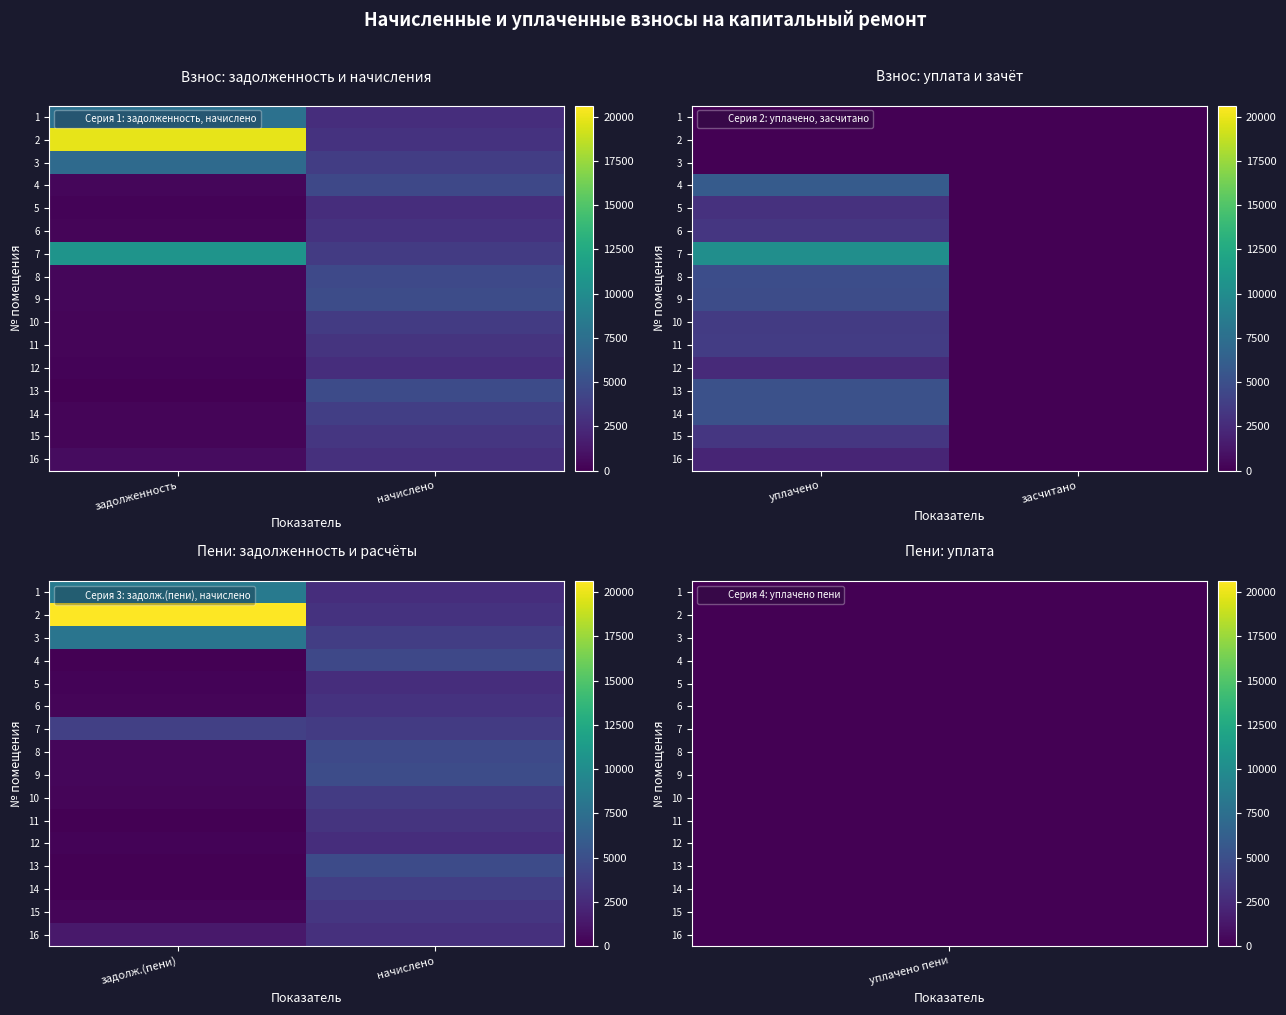

The value of 16 at задолж.(пени) is 2147.5. True or false?

False